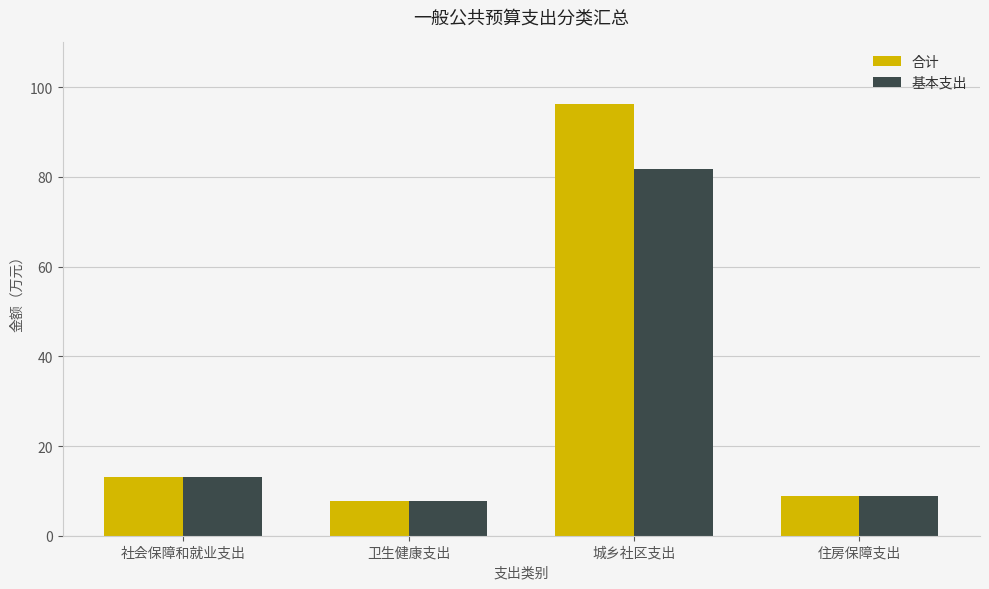

What is the sum of the 基本支出 values at 卫生健康支出 and 社会保障和就业支出?

20.9